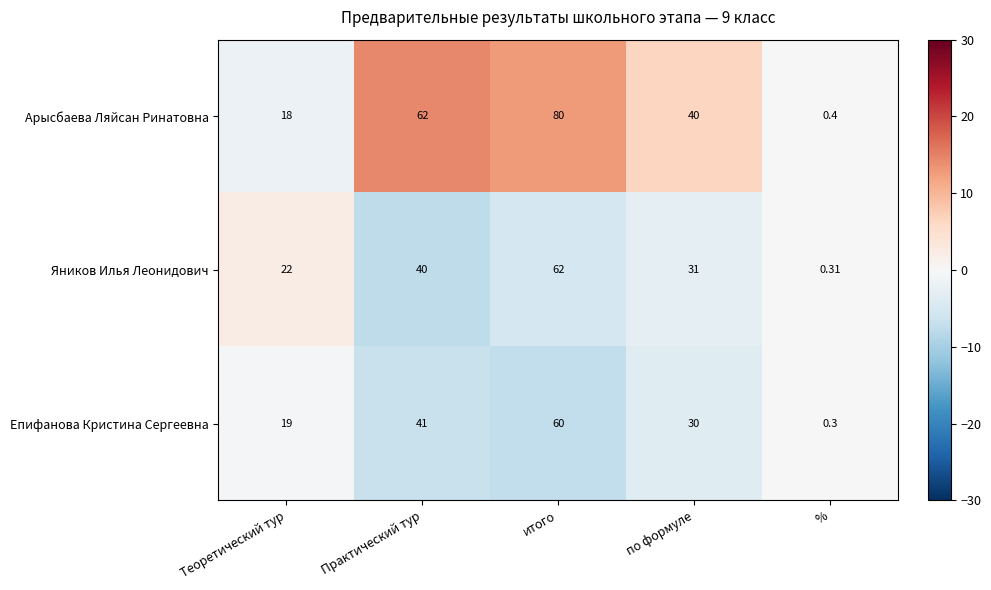

What is the maximum value shown in the chart?

80.0